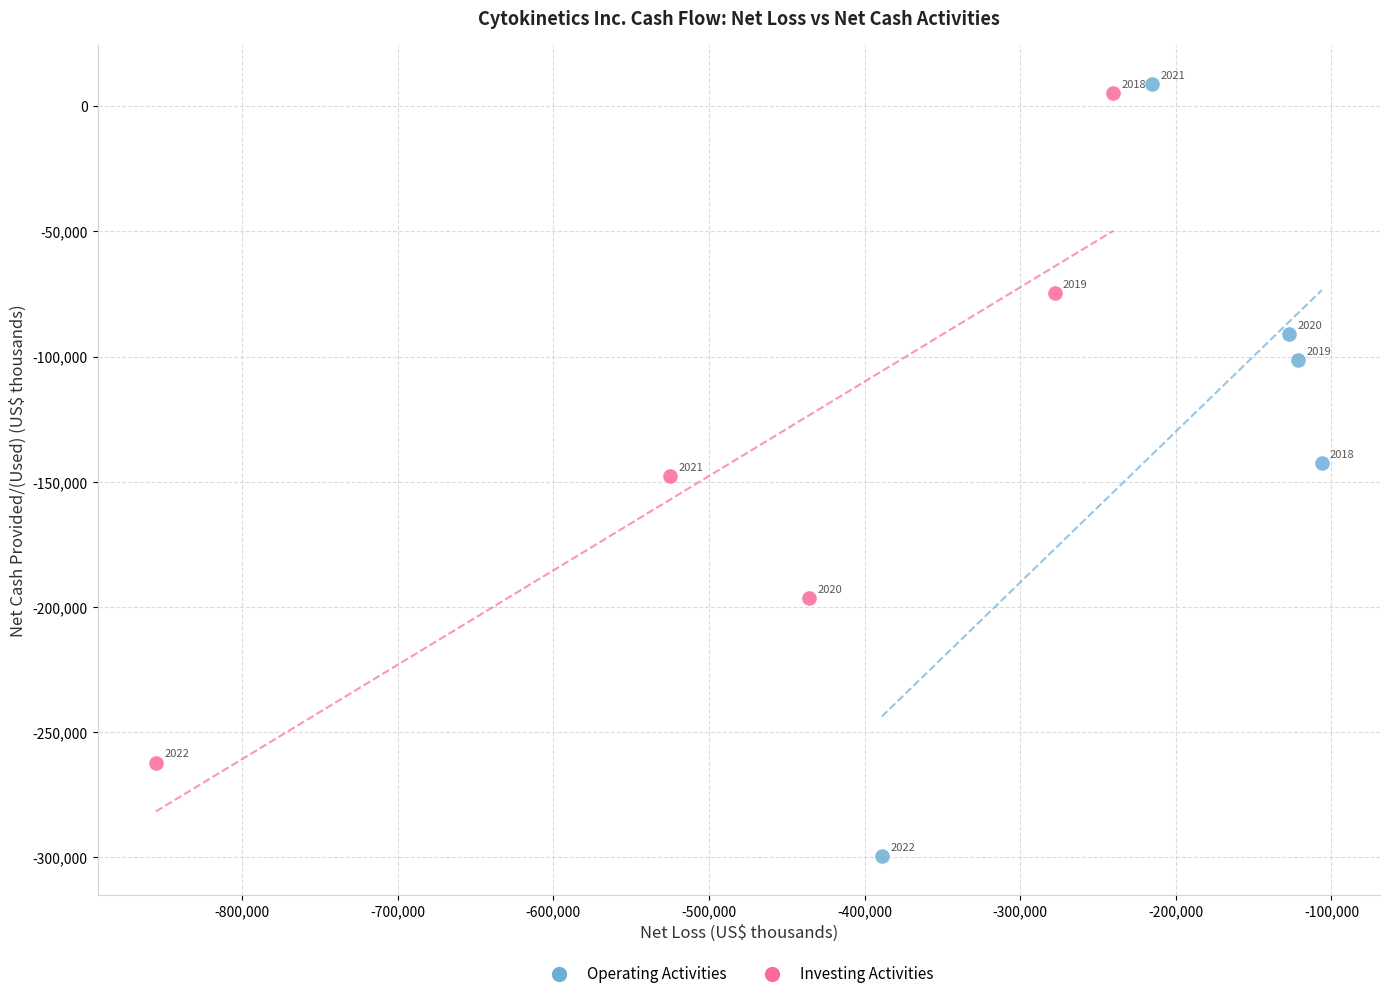

Which series contains the lowest Y value?

Operating Activities